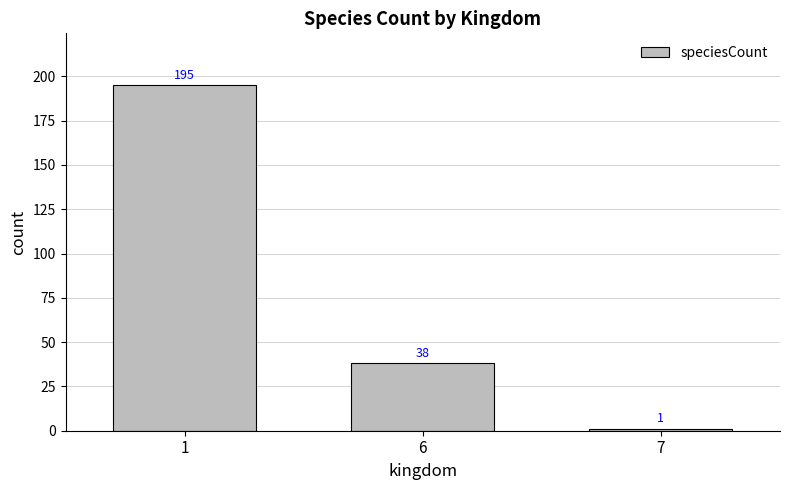

What is the sum of all values?

234